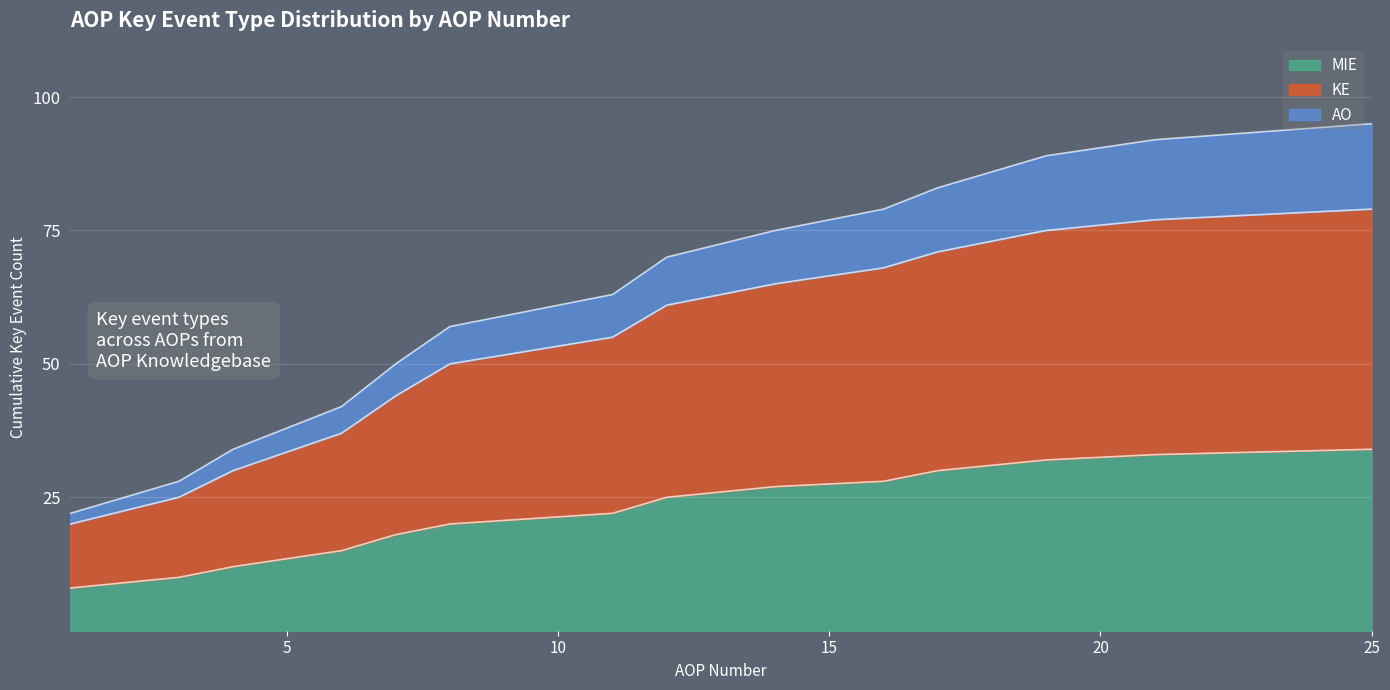

Does the chart display data point markers on the line(s)?

No